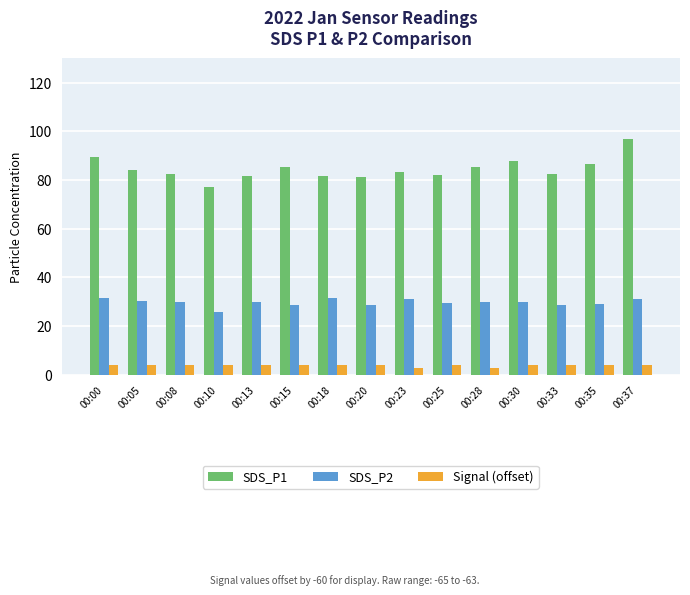

How many series are shown in this chart?

3